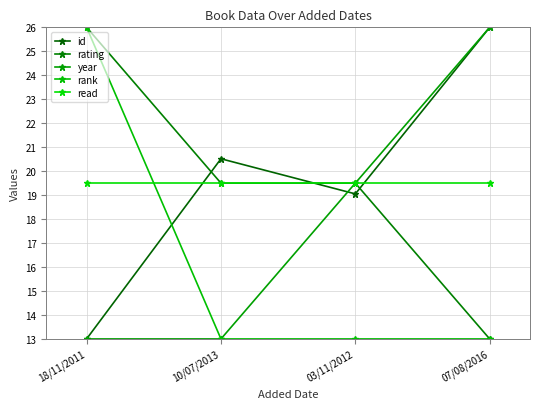

True or false: rank has a value of 7.0 at 07/08/2016.

False